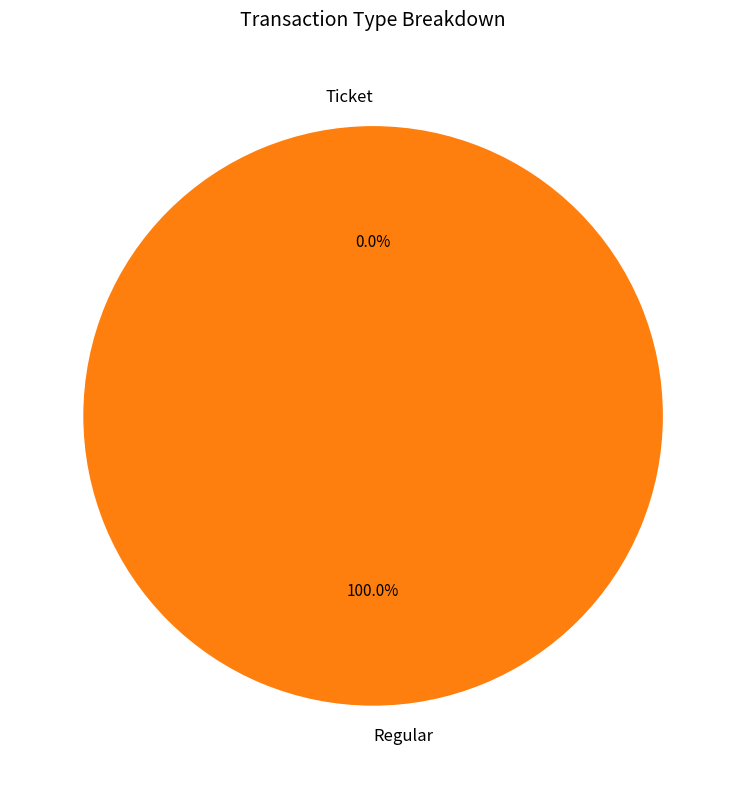

Is it true that Ticket is 1% of the pie?

False